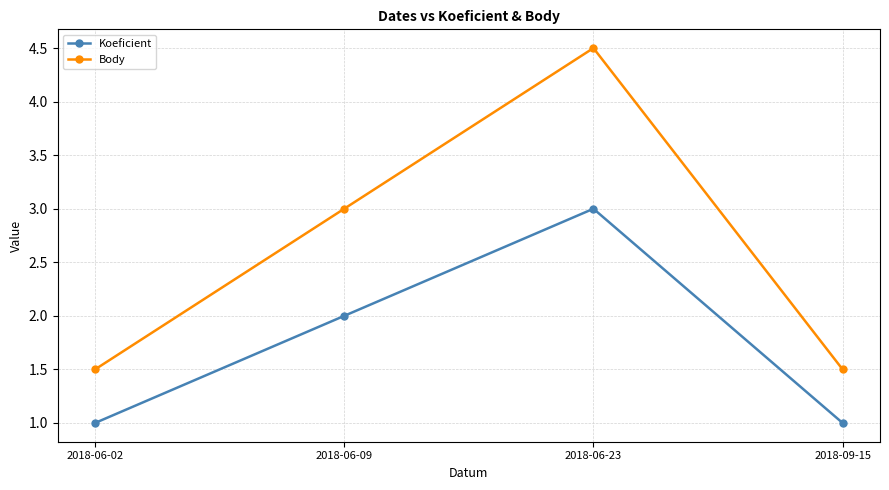

What is the difference between the second highest and minimum values in the Koeficient series?

1.0